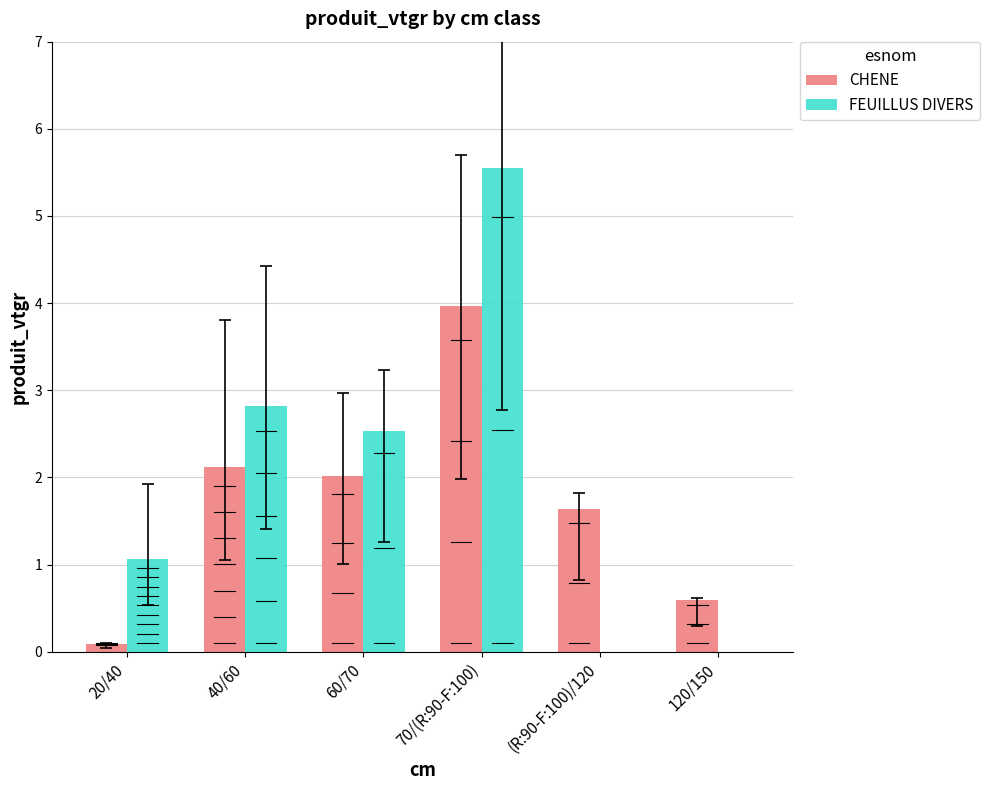

What is the sum of the FEUILLUS DIVERS values at 70/(R:90-F:100) and (R:90-F:100)/120?

5.5